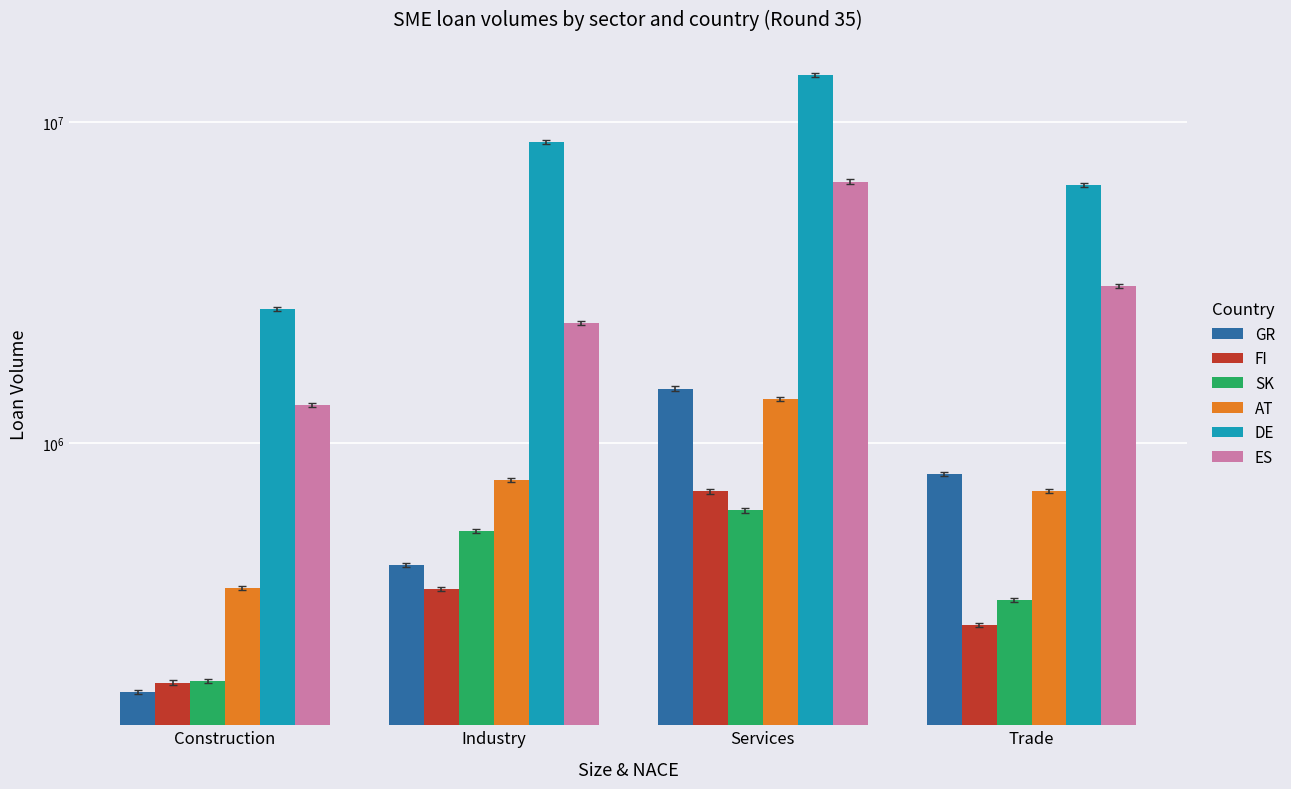

Does the chart contain stacked bars?

No